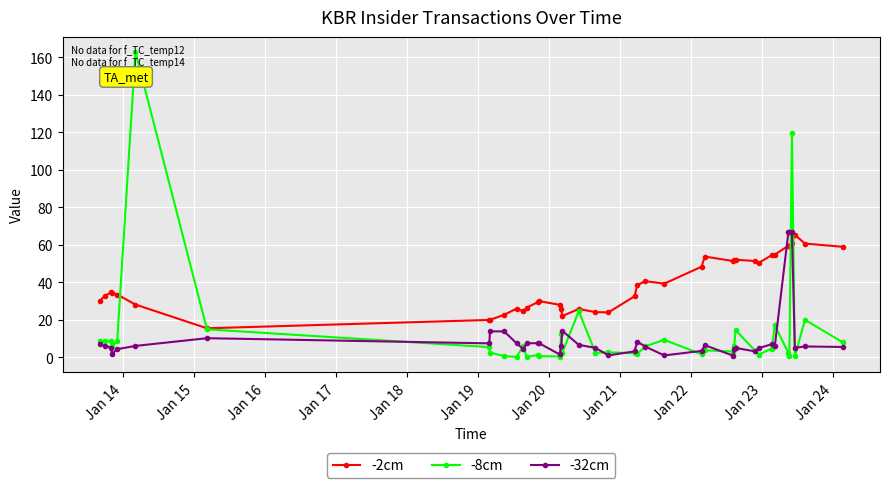

What is the minimum value shown in the chart?

0.2